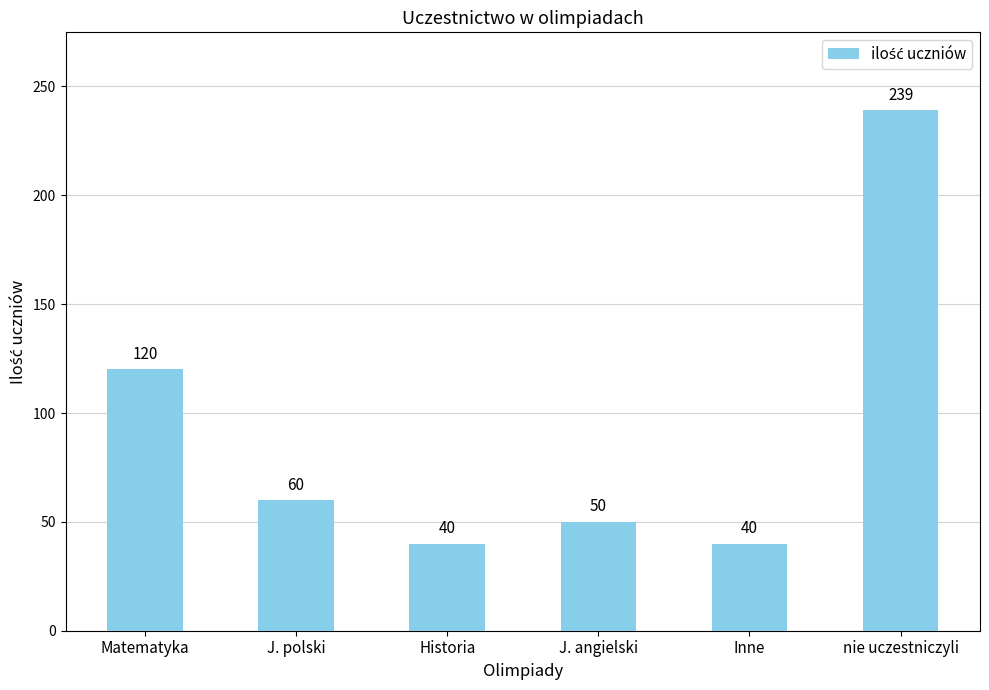

Between J. angielski and Historia, which is larger?

J. angielski